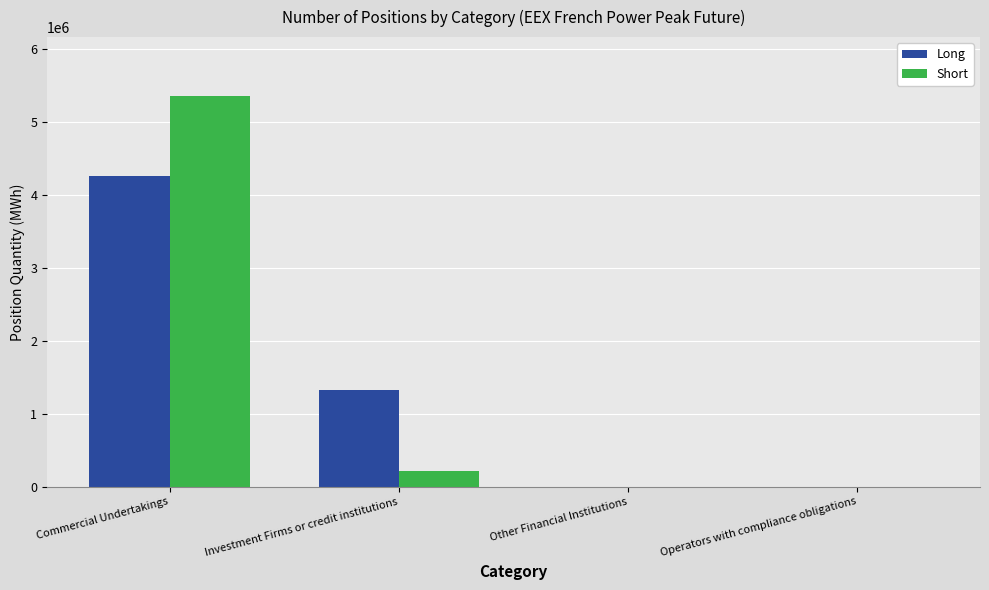

The value of Short at Investment Firms or credit institutions is 218184. True or false?

True